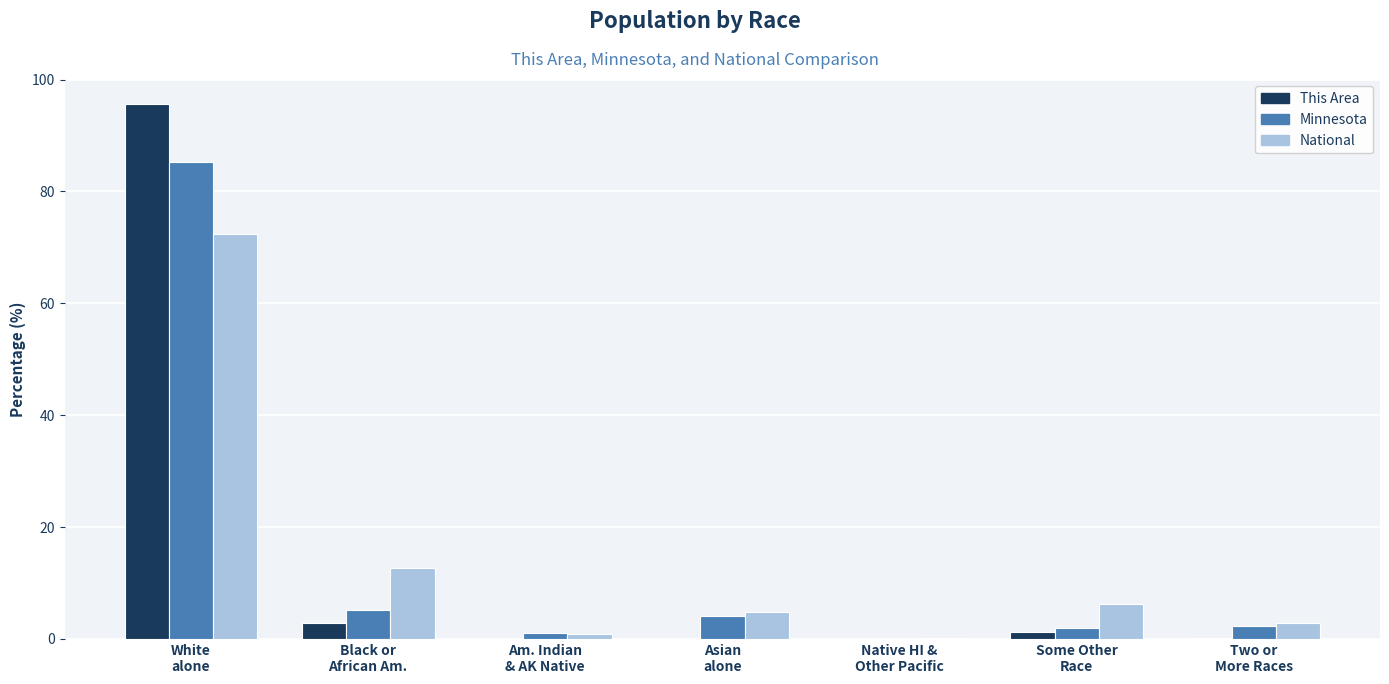

What is the sum of all This Area values?

100.0